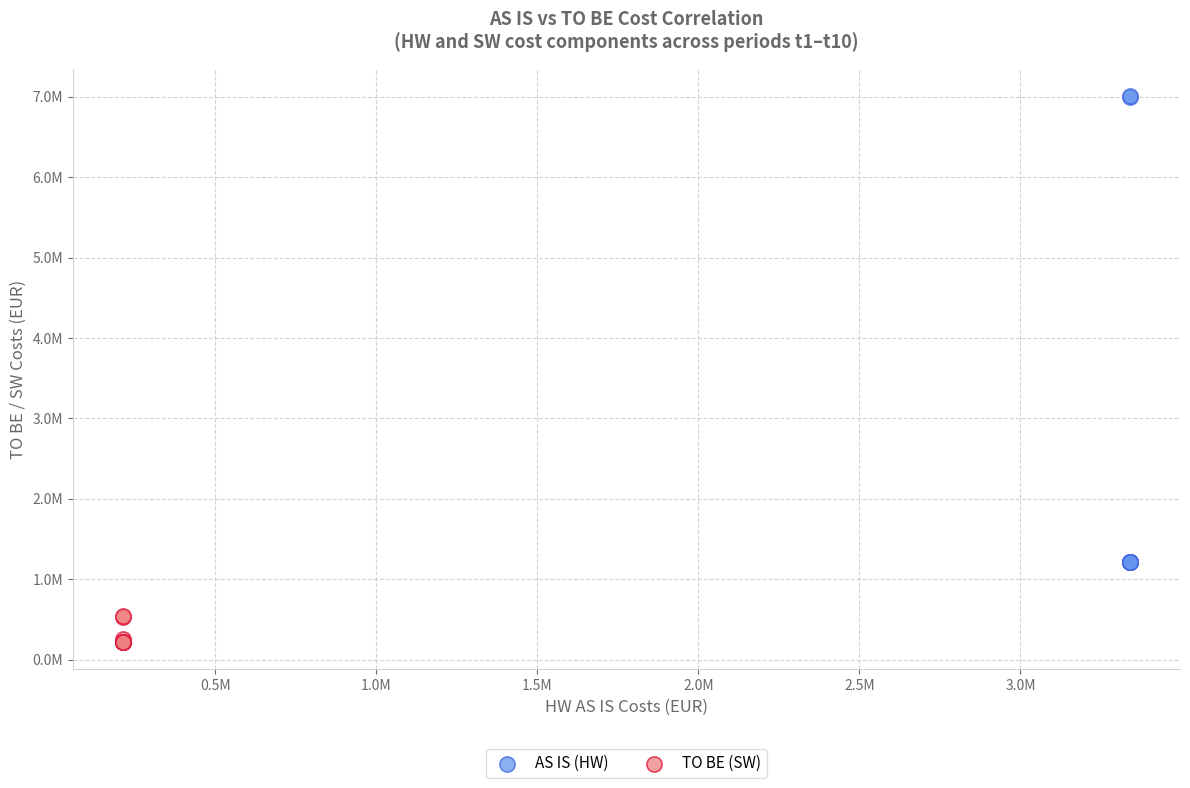

What are all the series names shown in the legend?

AS IS (HW), TO BE (SW)